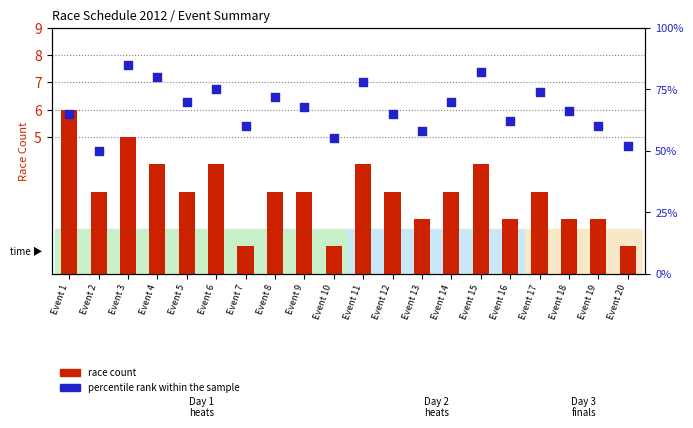

At how many categories does at least one series exceed 6?

20